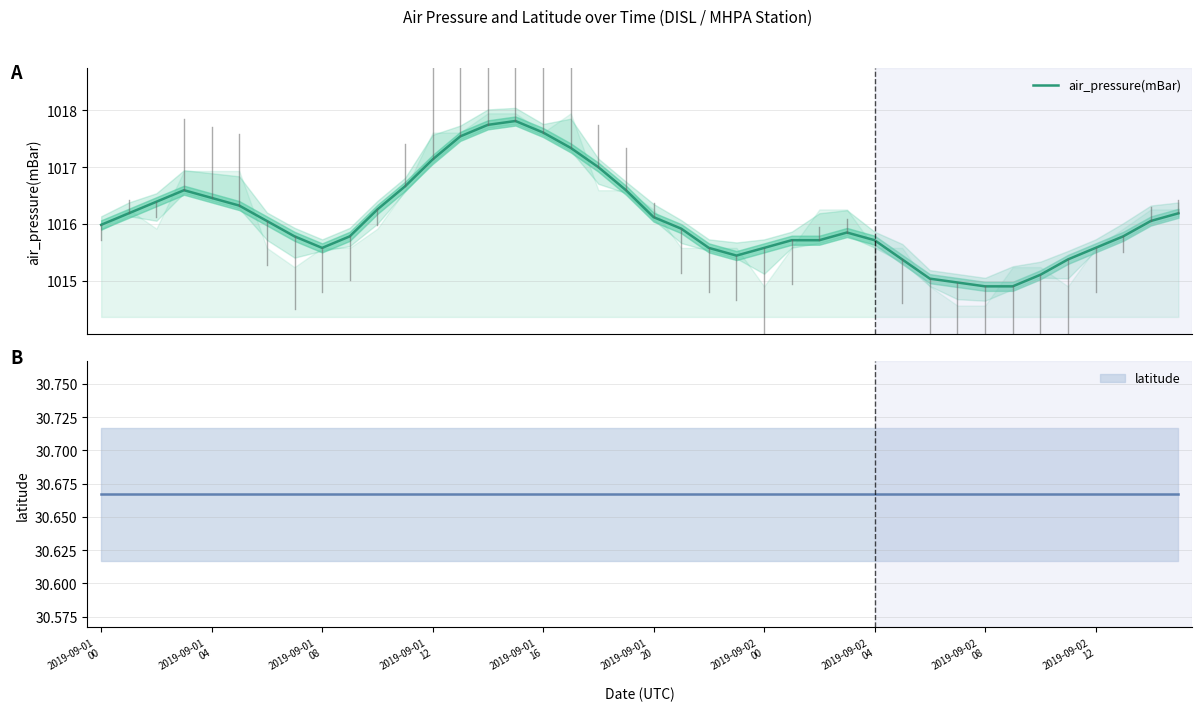

How many interior local valleys (lower than both neighbors) does the data have?

2